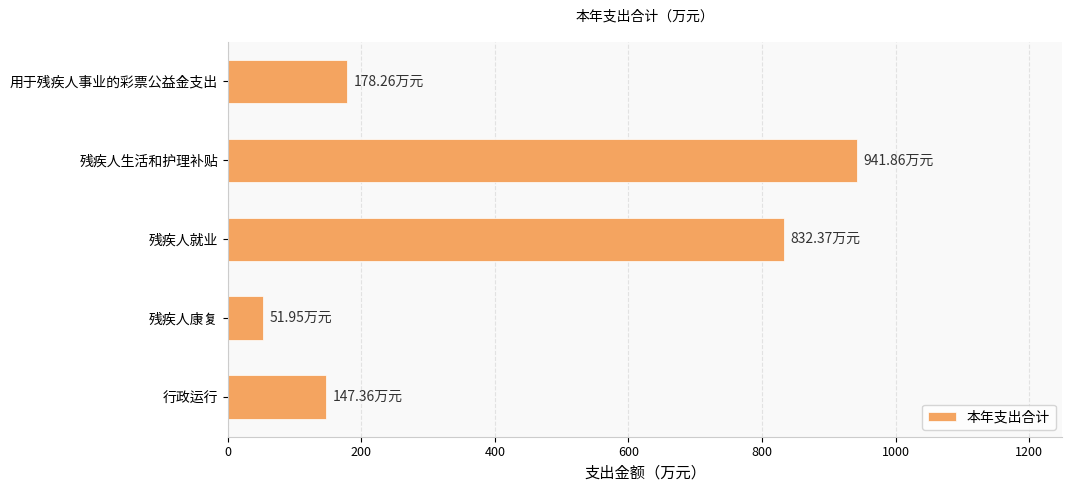

At which category does the chart reach its minimum across all series?

残疾人康复